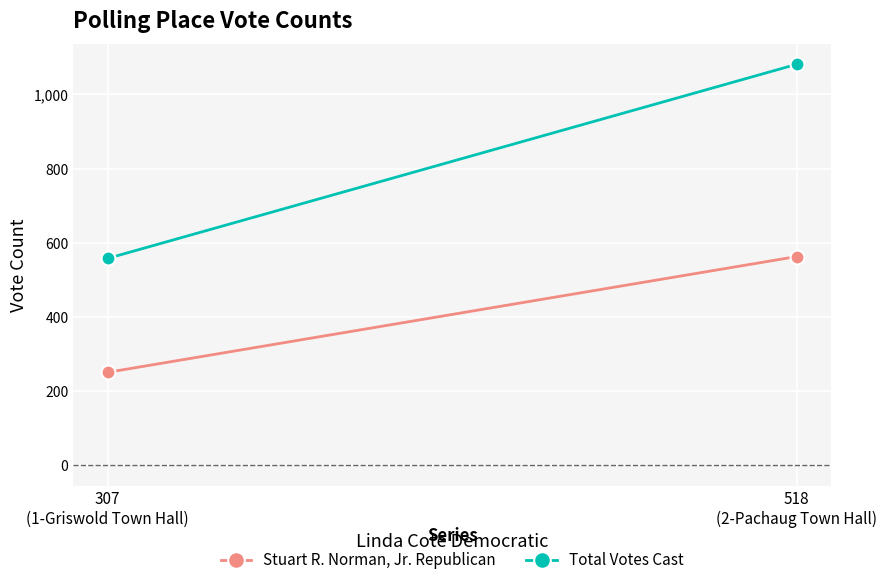

Rank the series at 307
(1-Griswold Town Hall) from highest to lowest value.

Total Votes Cast, Stuart R. Norman, Jr. Republican